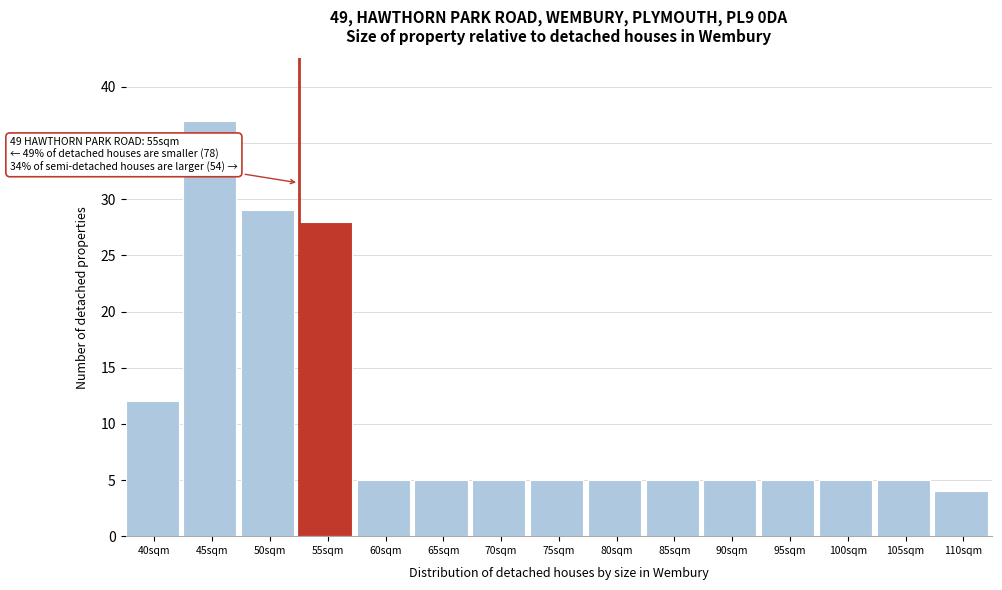

Reading right to left, extract all data points from this chart.

110sqm=4	105sqm=5	100sqm=5	95sqm=5	90sqm=5	85sqm=5	80sqm=5	75sqm=5	70sqm=5	65sqm=5	60sqm=5	55sqm=28	50sqm=29	45sqm=37	40sqm=12